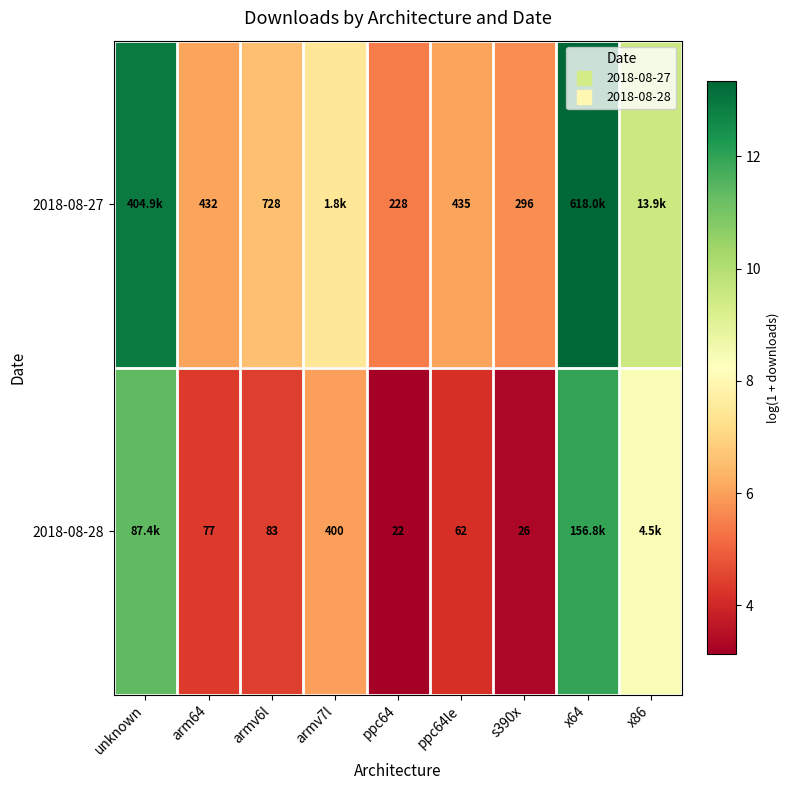

Rank the categories by 2018-08-28 value from lowest to highest.

ppc64, s390x, ppc64le, arm64, armv6l, armv7l, x86, unknown, x64